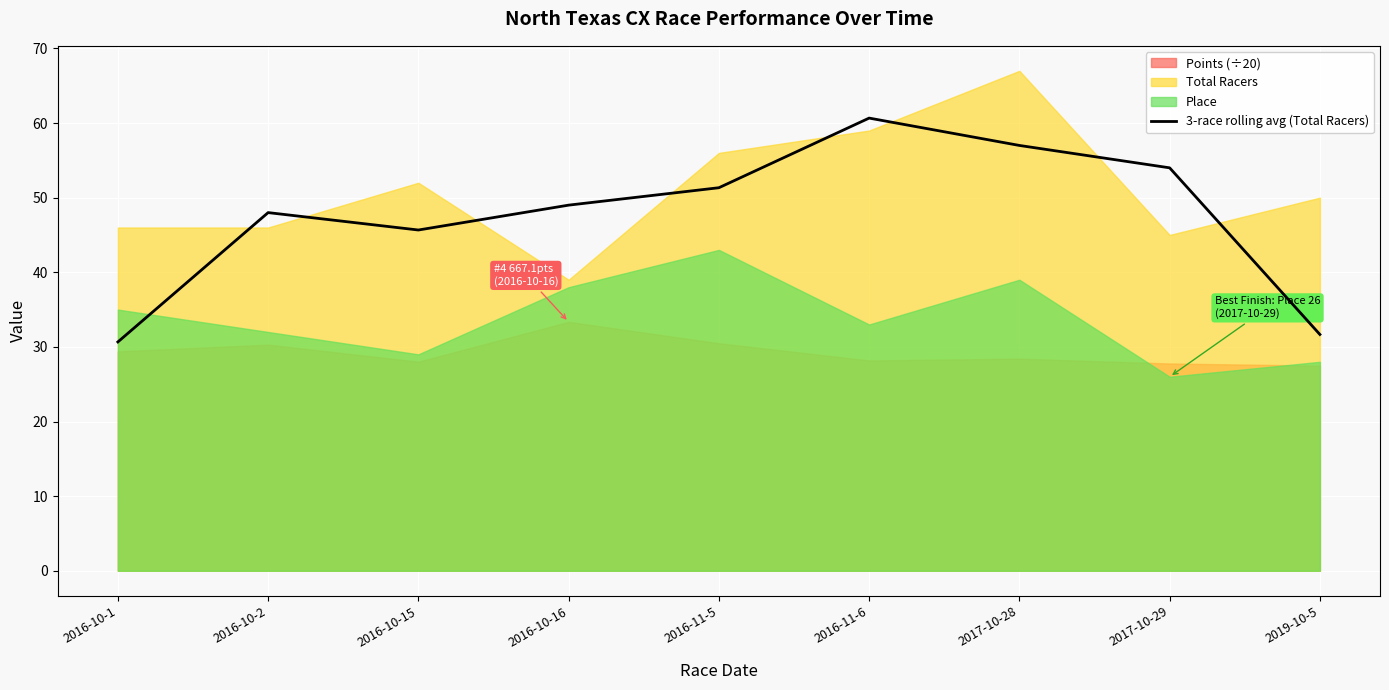

Rank the categories by value from lowest to highest.

2016-10-1, 2019-10-5, 2016-10-15, 2016-10-2, 2016-10-16, 2016-11-5, 2017-10-29, 2017-10-28, 2016-11-6